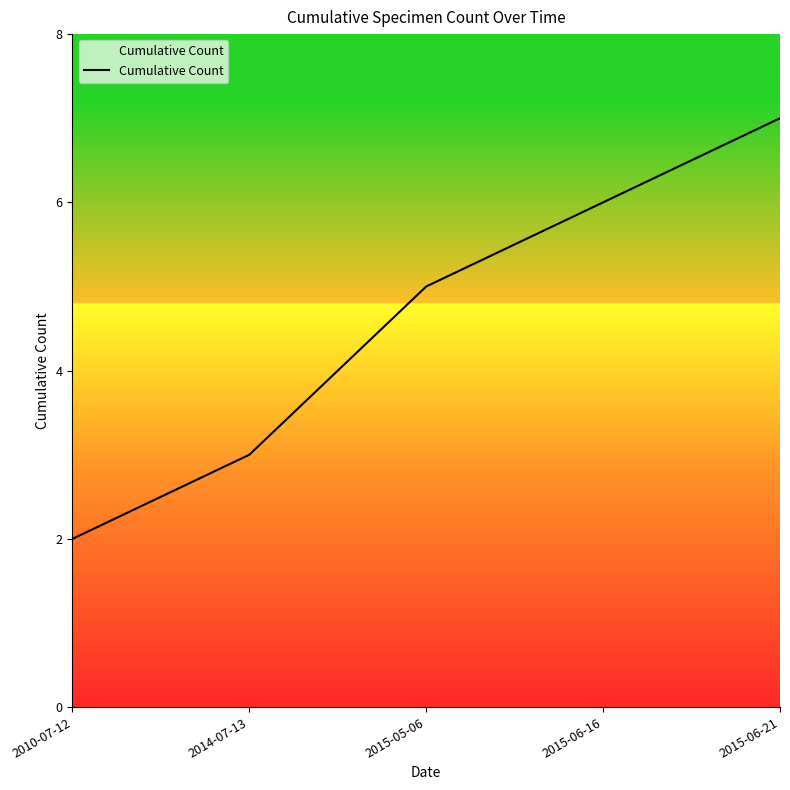

The chart shows a value of 7 at 2015-06-21. True or false?

True